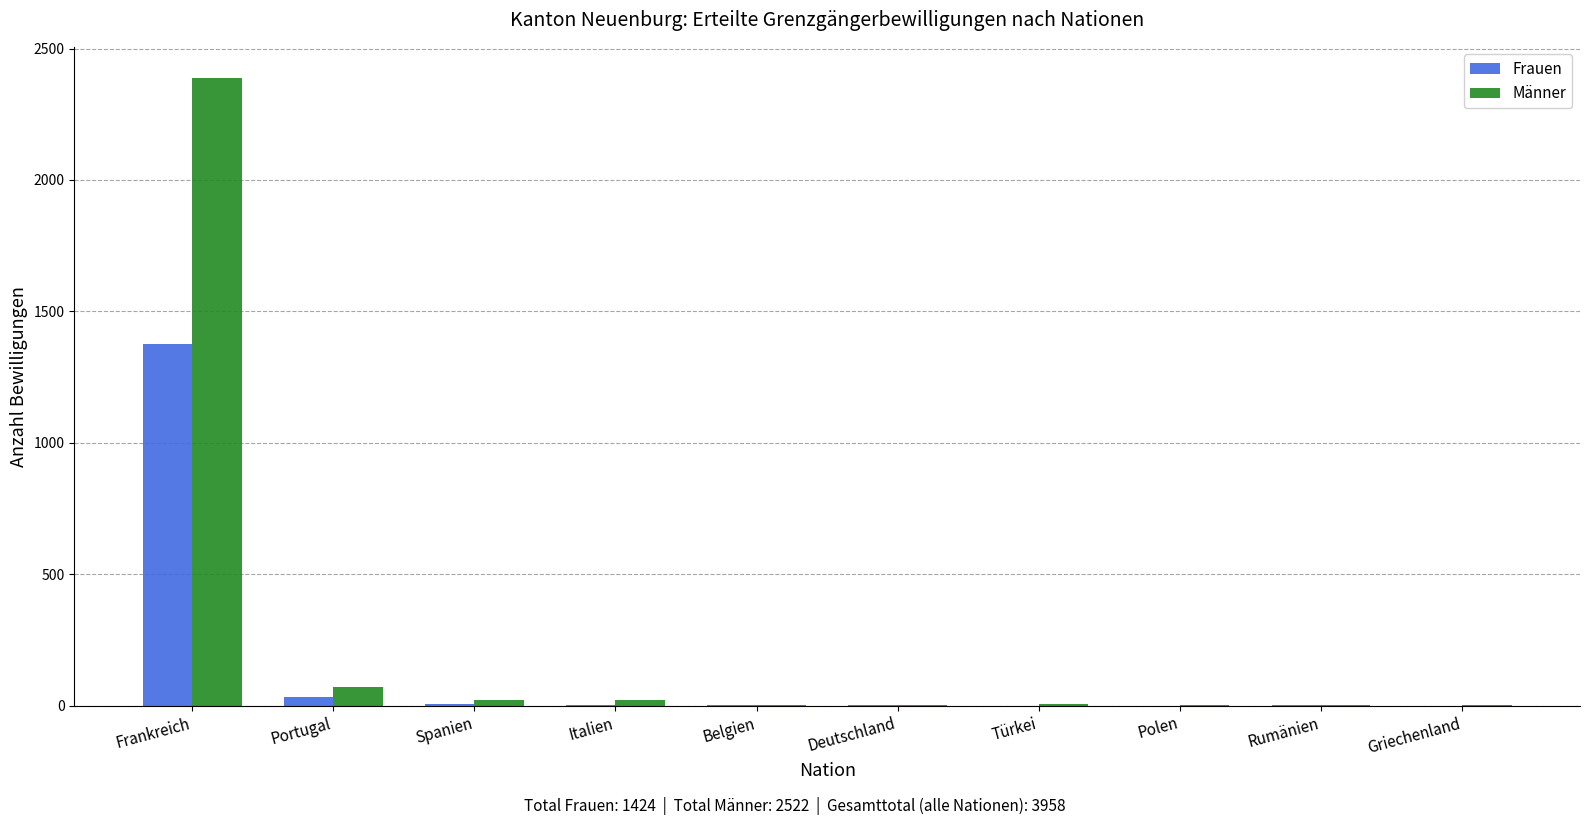

What are all the series names shown in the legend?

Frauen, Männer